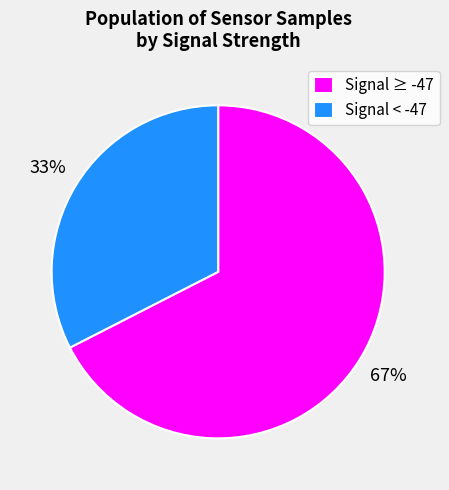

True or false: Signal < -47 accounts for 20% of the total.

False